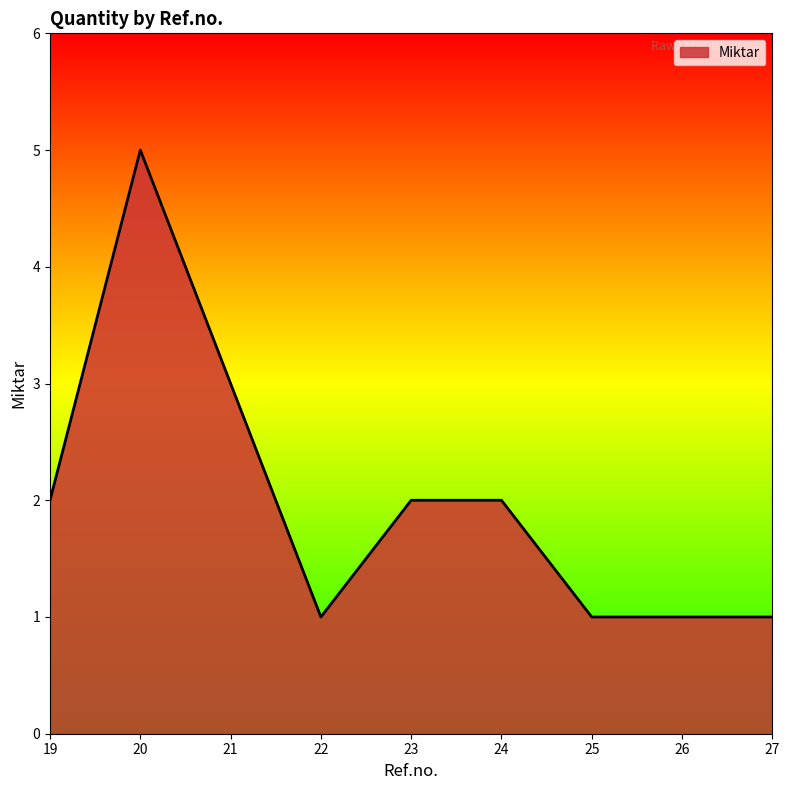

What is the greatest value displayed?

5